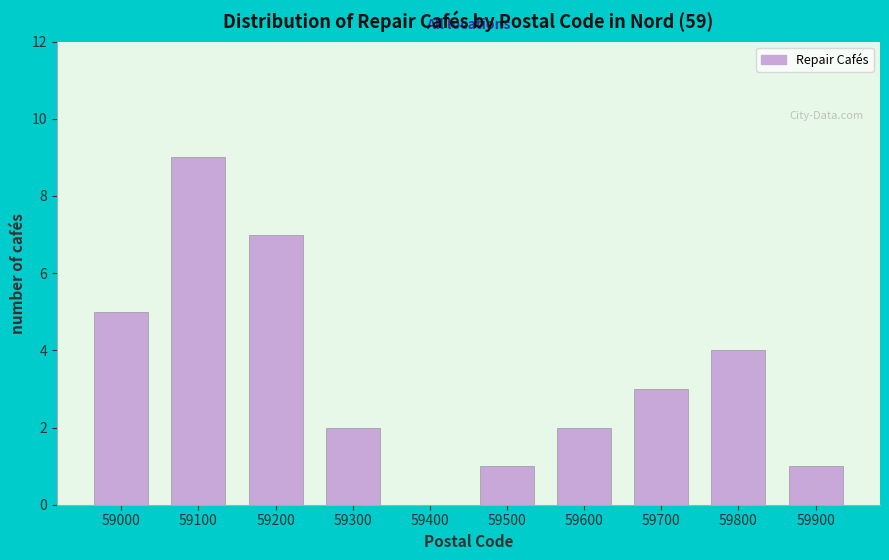

Reading right to left, extract all data points from this chart.

59900=1	59800=4	59700=3	59600=2	59500=1	59400=0	59300=2	59200=7	59100=9	59000=5